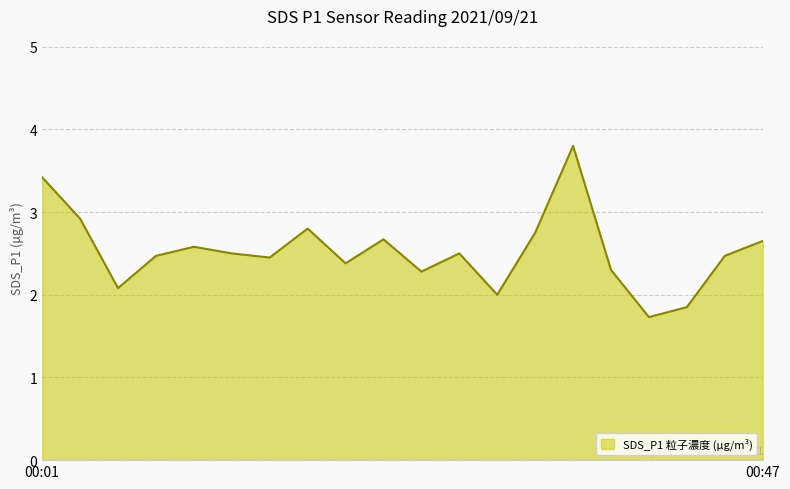

What is the difference between the maximum and minimum values?

2.1